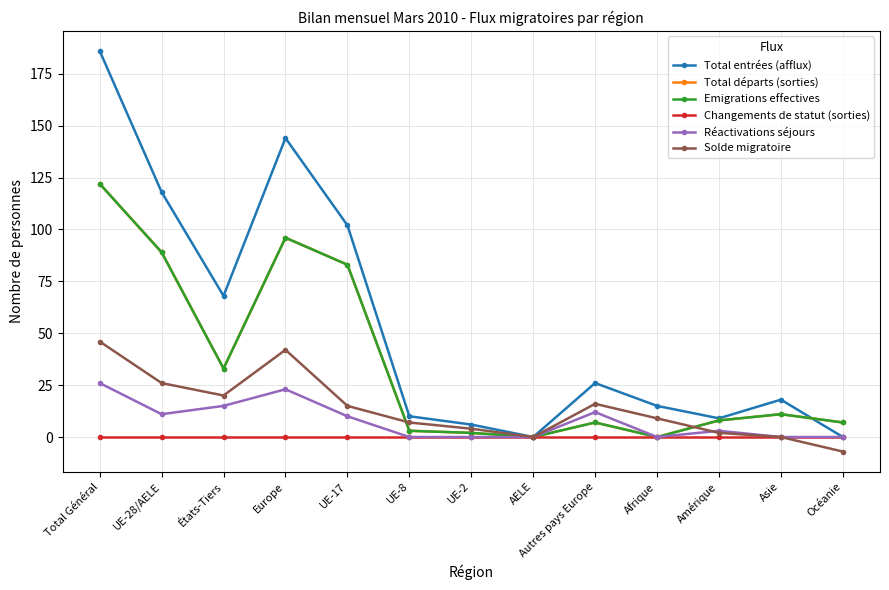

Is it true that Total départs (sorties) equals 122 at Total Général?

True